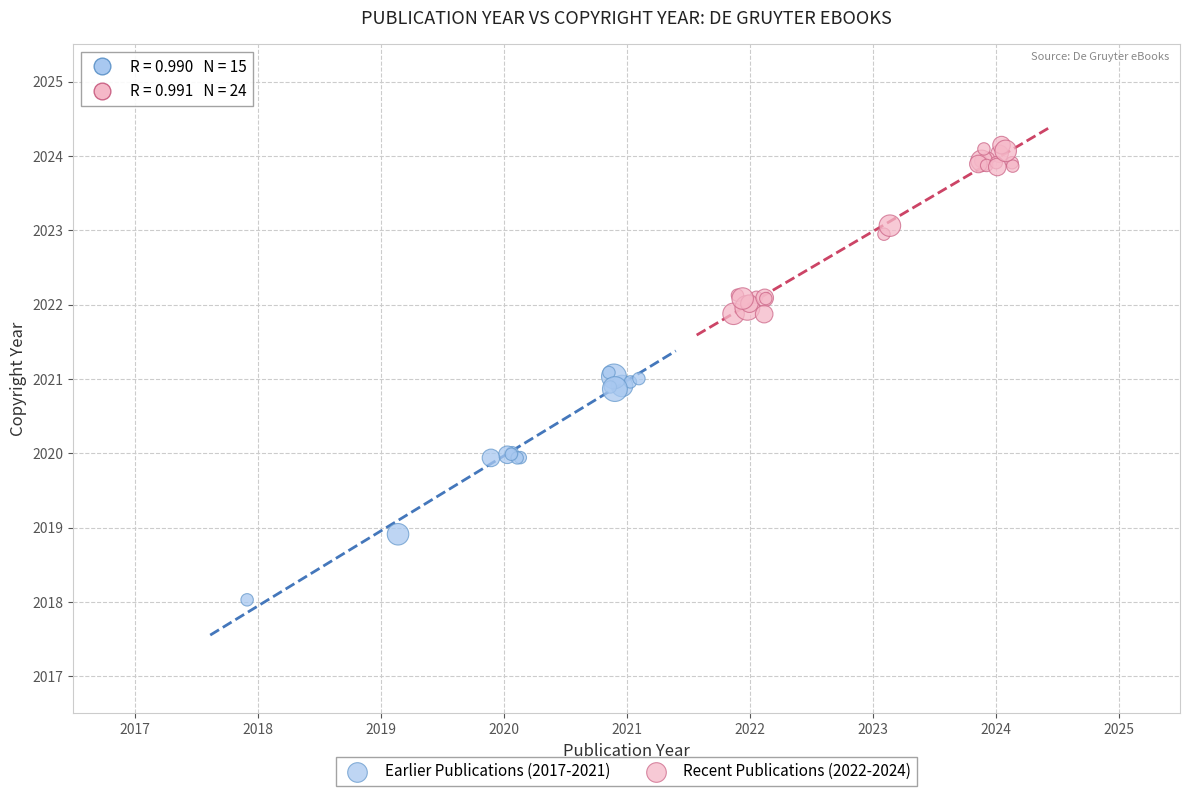

Which series has the widest spread of Y values?

Earlier Publications (2017-2021)